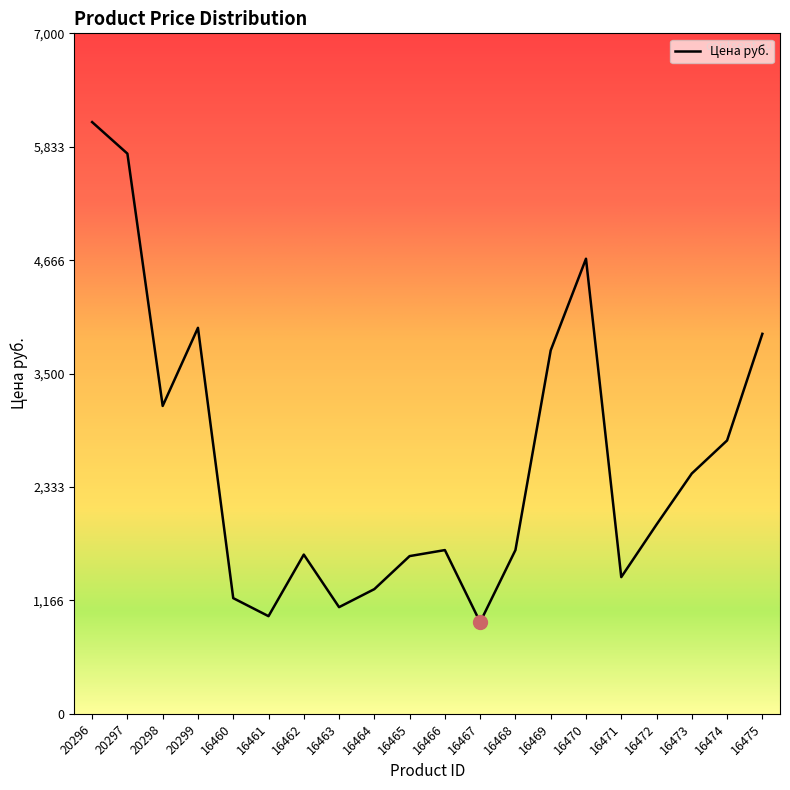

At which category does the data reach its first local valley?

20298